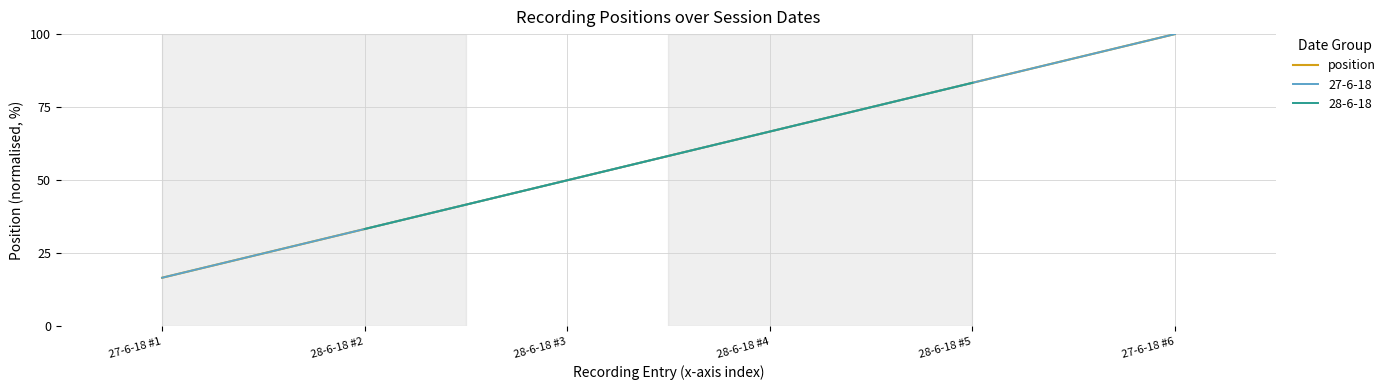

What is the value of the 1st point from the left?

16.7